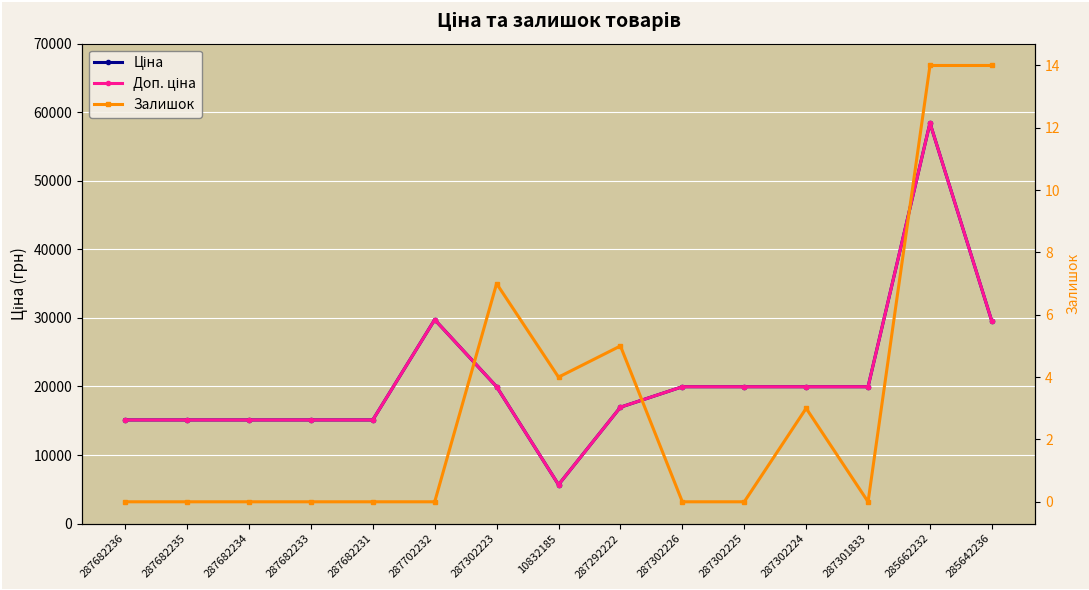

Where is Доп. ціна nearest to the value 32050?

287702232